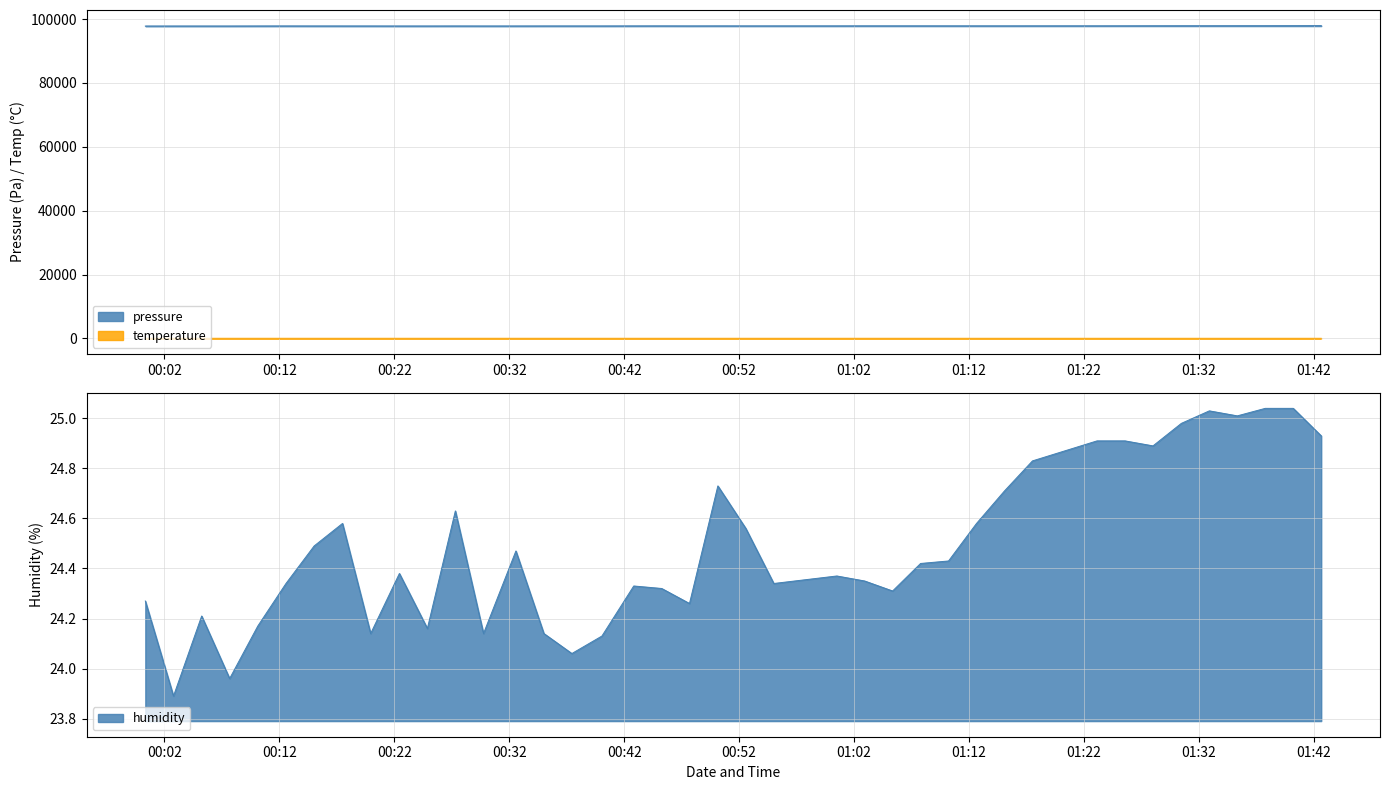

How many series are shown in this chart?

3